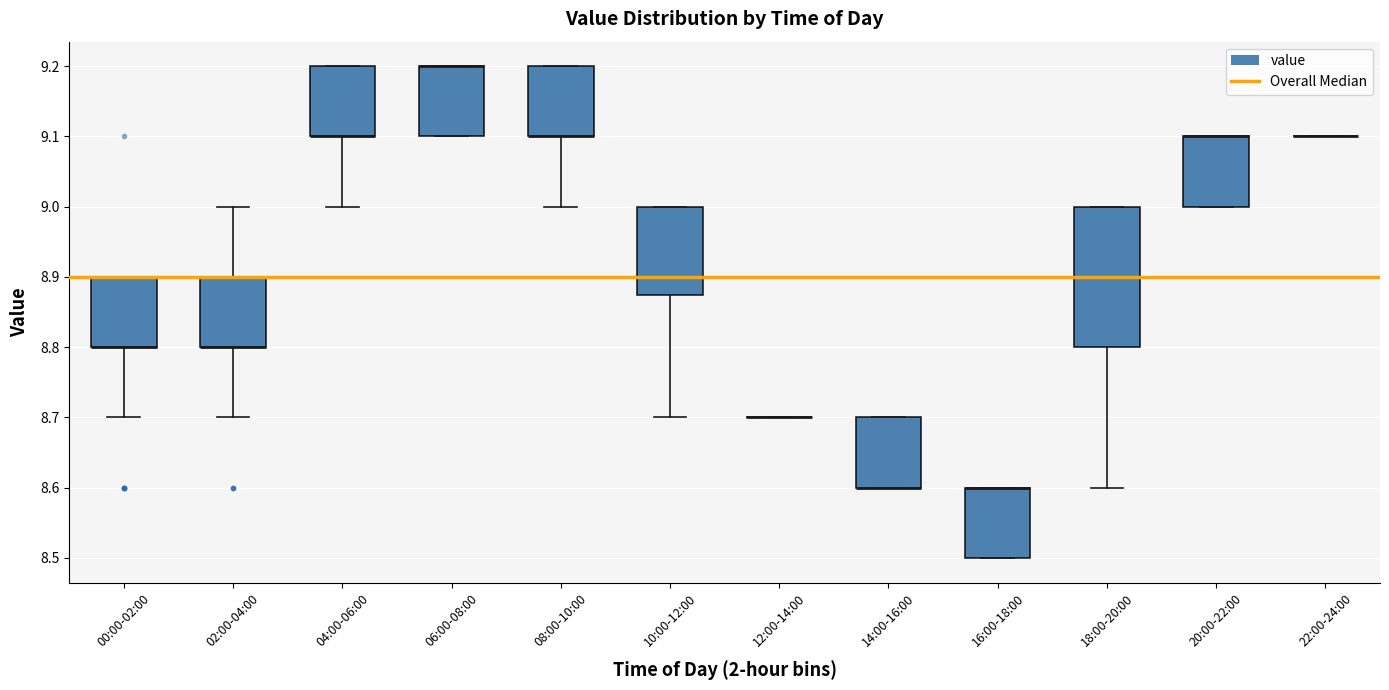

Reading left to right, read every box against the y-axis: the position of its median line, the range the box covers, and the ends of its whiskers. The values are not printed on the chart, so give them approximately, as read against the axis.

00:00-02:00: median 8.80 (drawn on the box's lower edge), box 8.80 to 8.90, whiskers 8.70 to 8.90
02:00-04:00: median 8.80 (drawn on the box's lower edge), box 8.80 to 8.90, whiskers 8.70 to 9.00
04:00-06:00: median 9.10 (drawn on the box's lower edge), box 9.10 to 9.20, whiskers 9.00 to 9.20
06:00-08:00: median 9.20 (drawn on the box's upper edge), box 9.10 to 9.20, whiskers 9.10 to 9.20
08:00-10:00: median 9.10 (drawn on the box's lower edge), box 9.10 to 9.20, whiskers 9.00 to 9.20
10:00-12:00: median 8.90, box 8.88 to 9.00, whiskers 8.70 to 9.00
12:00-14:00: box collapsed to a line at 8.70, whiskers 8.70 to 8.70
14:00-16:00: median 8.60 (drawn on the box's lower edge), box 8.60 to 8.70, whiskers 8.60 to 8.70
16:00-18:00: median 8.60 (drawn on the box's upper edge), box 8.50 to 8.60, whiskers 8.50 to 8.60
18:00-20:00: median 8.90, box 8.80 to 9.00, whiskers 8.60 to 9.00
20:00-22:00: median 9.10 (drawn on the box's upper edge), box 9.00 to 9.10, whiskers 9.00 to 9.10
22:00-24:00: box collapsed to a line at 9.10, whiskers 9.10 to 9.10